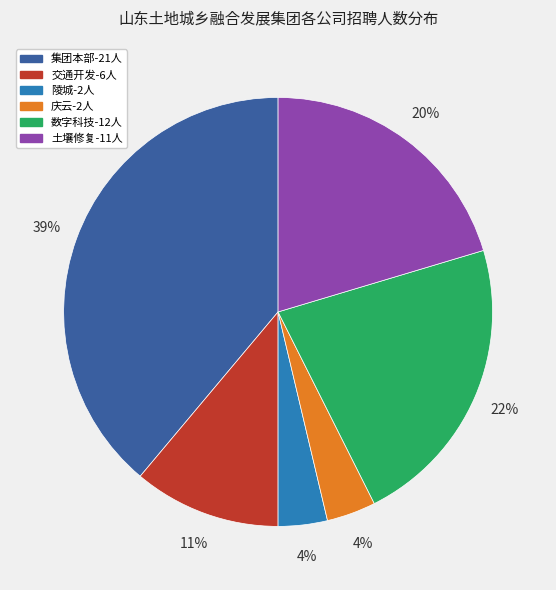

To the nearest percent, what is the average slice percentage?

17%